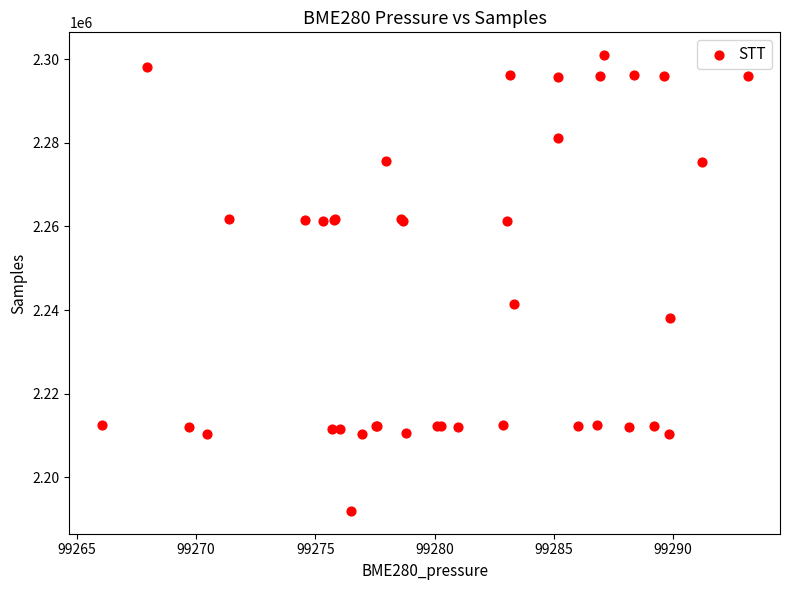

What Y value in the scatter plot is closest to 2246477?

2241405